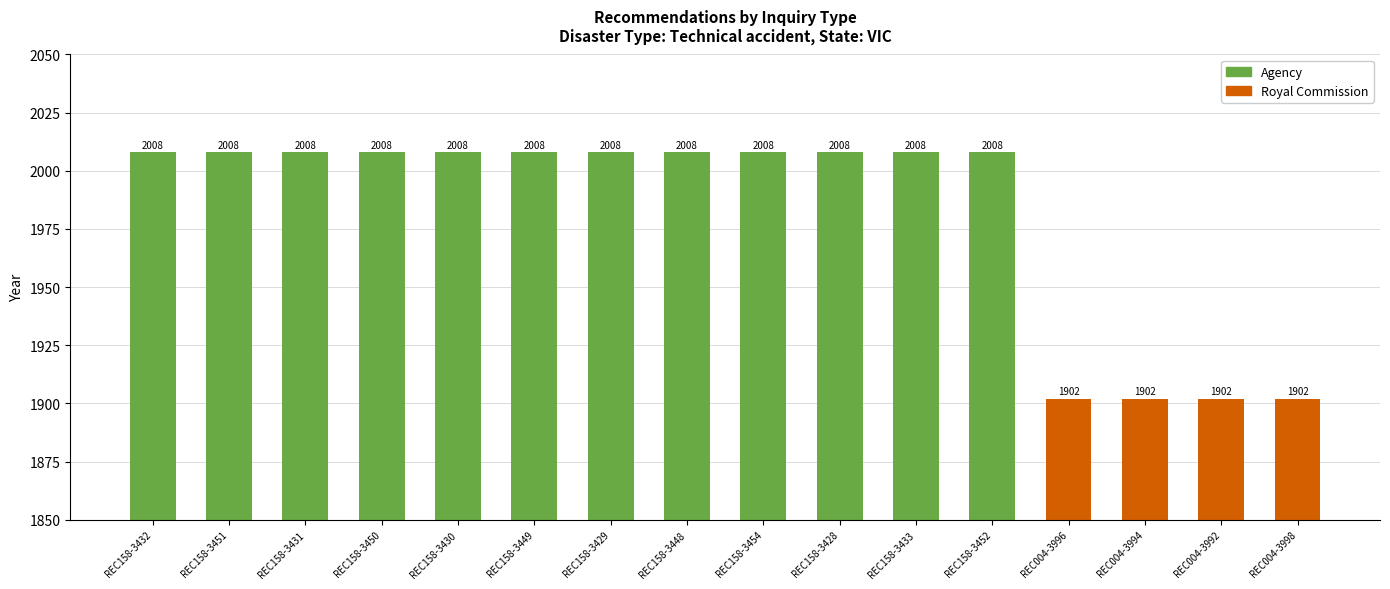

What position from the left is REC158-3449?

6